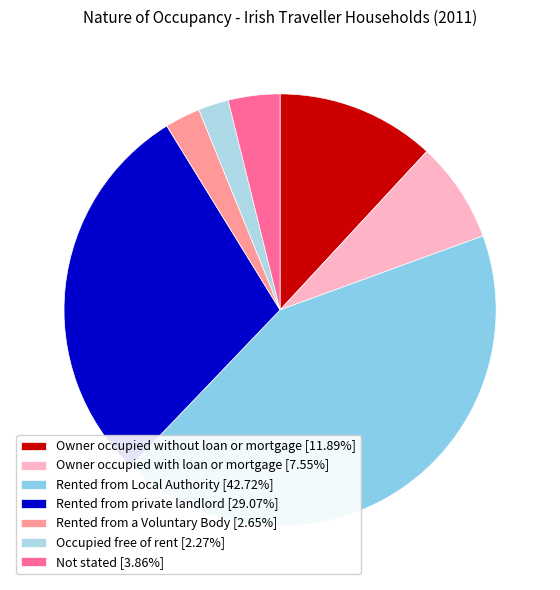

To the nearest percent, what is the average slice percentage?

14%